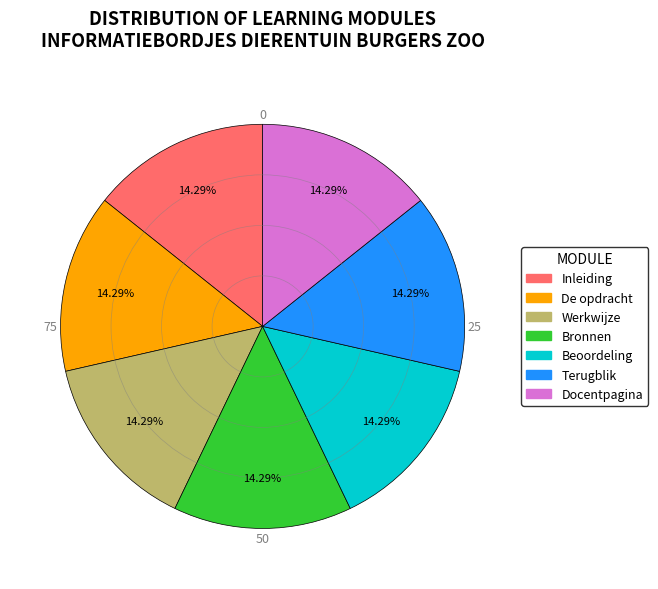

How much of the chart is everything except Bronnen?

85.7%